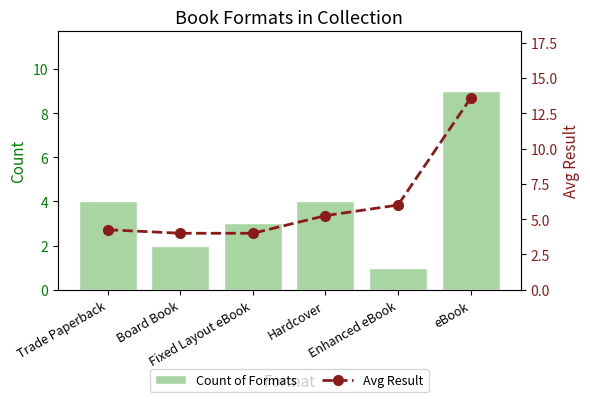

True or false: Count of Formats has a value of 2.0 at Board Book.

True